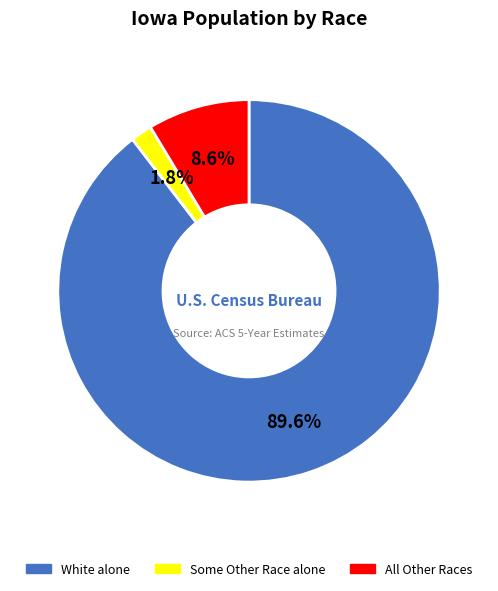

Does any single category account for the majority?

Yes